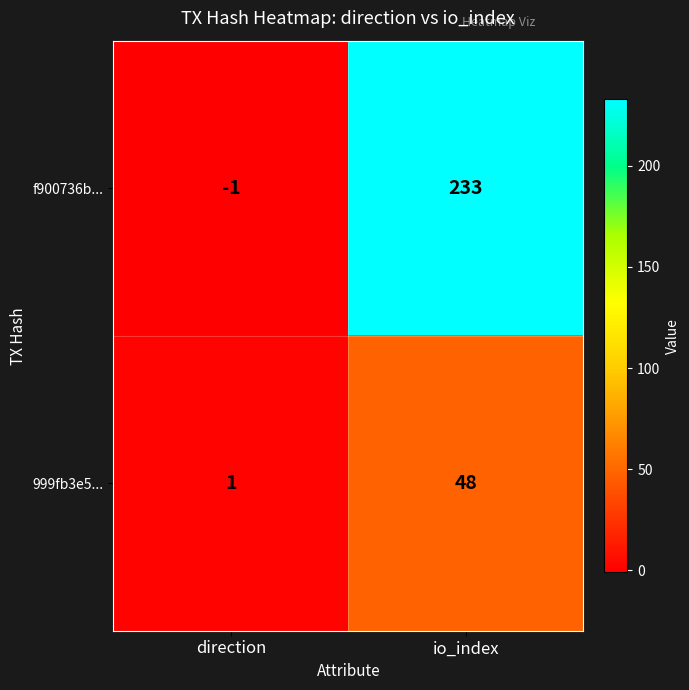

At which category is the sum across all series the highest?

io_index